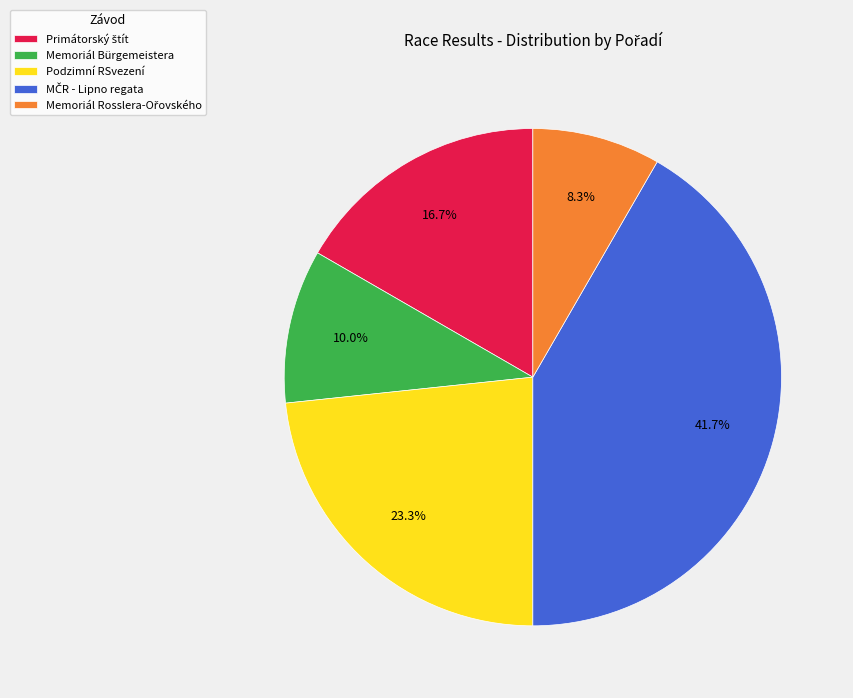

How much of the chart is everything except Memoriál Bürgemeistera?

90.0%